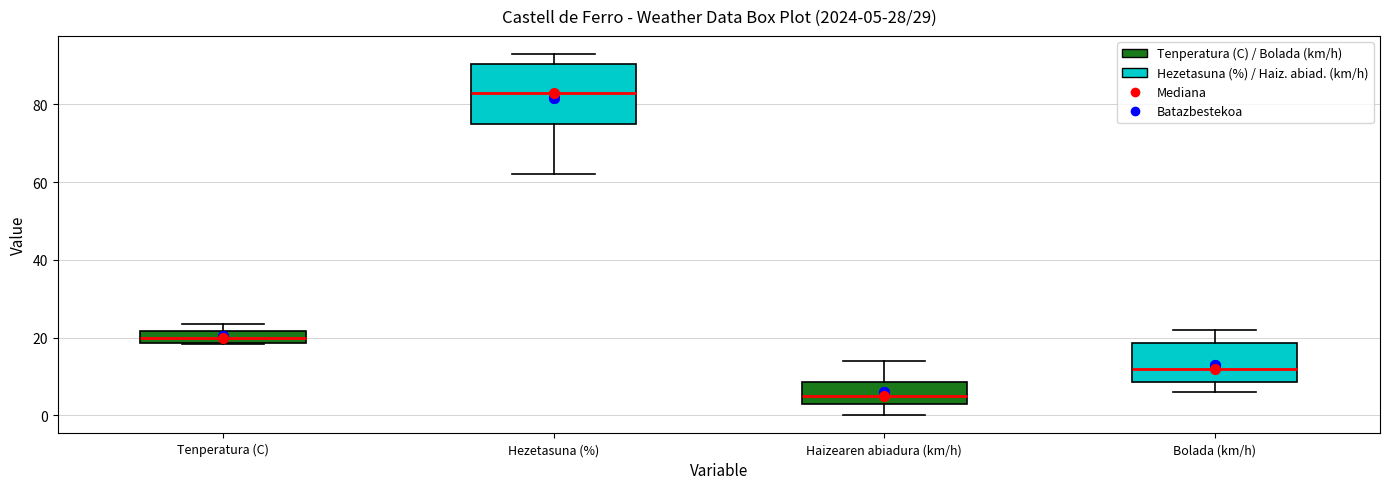

Which box is the tallest, from its lower edge to its upper edge?

Hezetasuna (%)